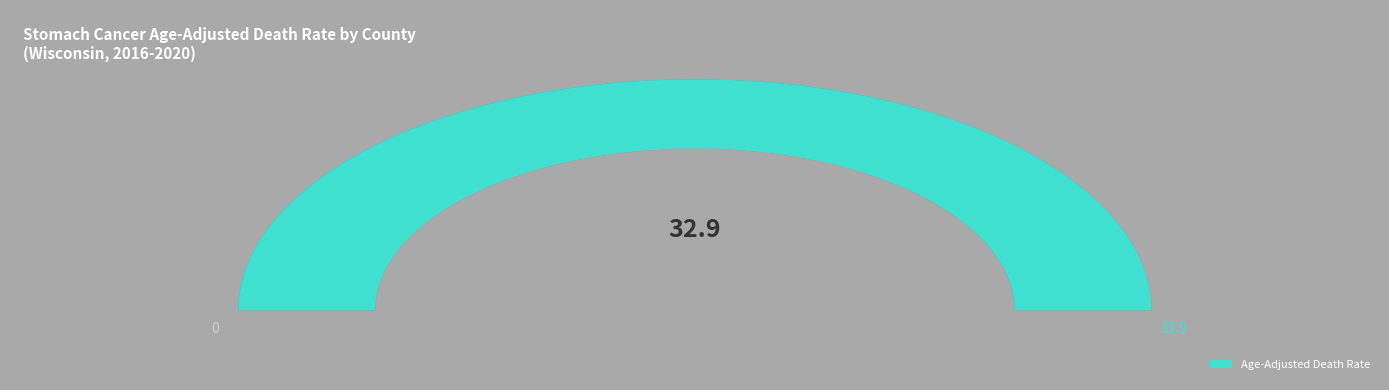

Is there a majority slice in this chart?

No